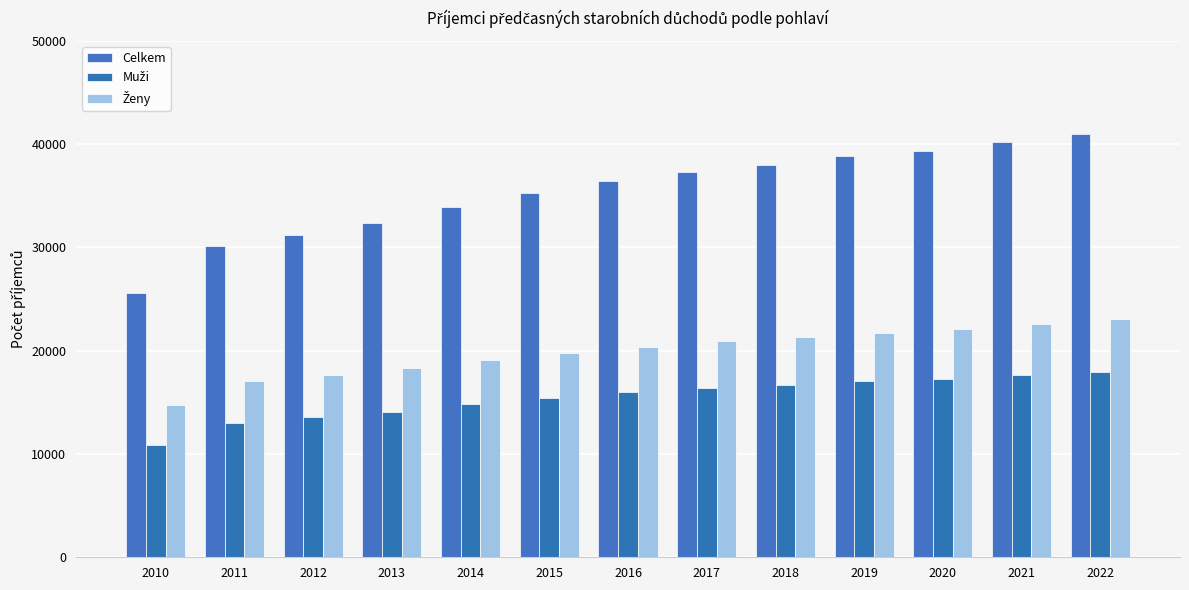

What is the difference between the Celkem values at 2015 and 2010?

9695